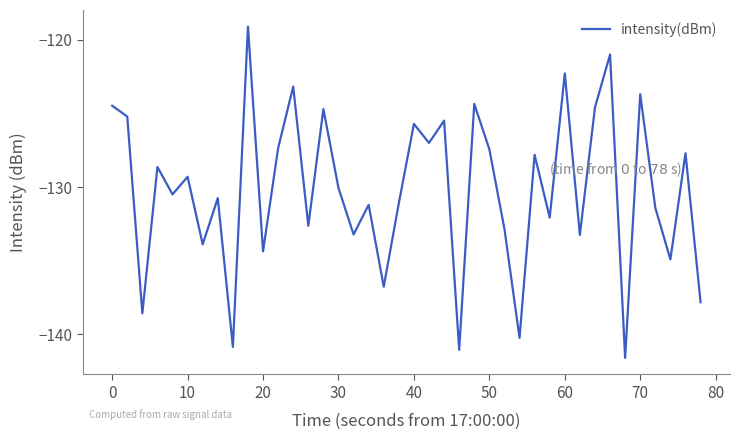

What is the minimum value shown in the chart?

-141.6